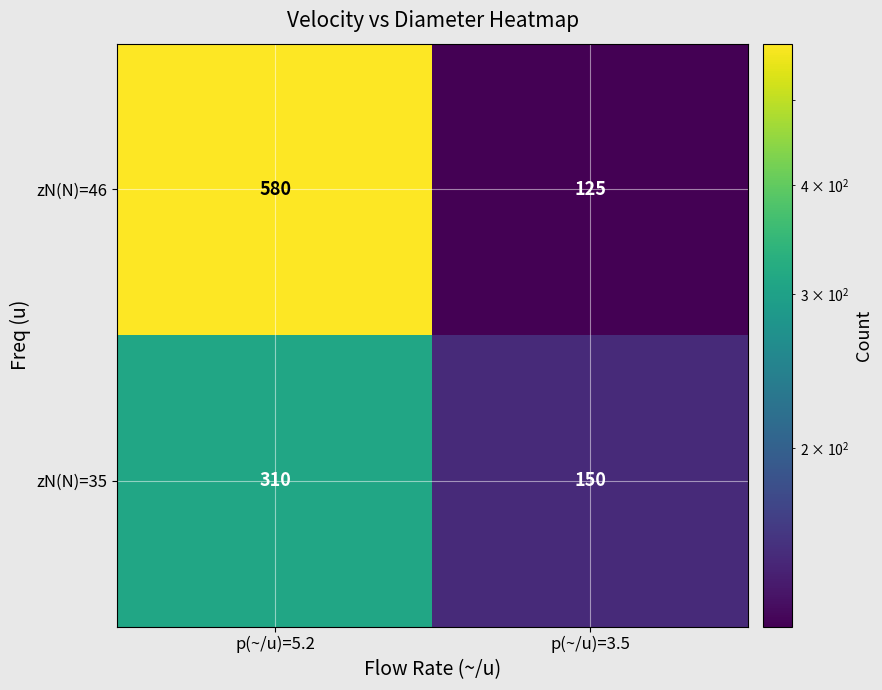

List the series in order of their overall mean, lowest first.

zN(N)=35, zN(N)=46